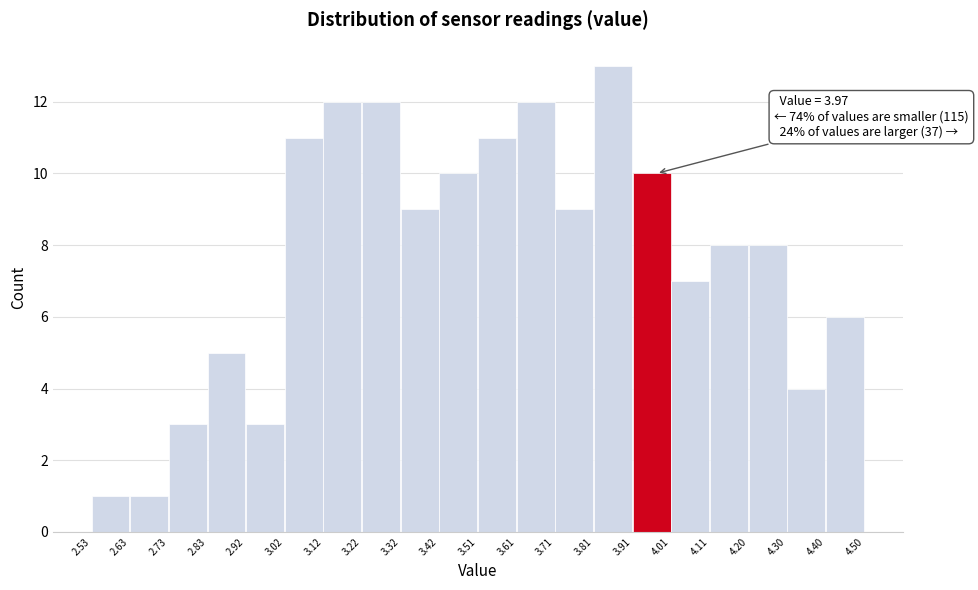

Over which range of the x-axis is the bar tallest?

3.81 to 3.91